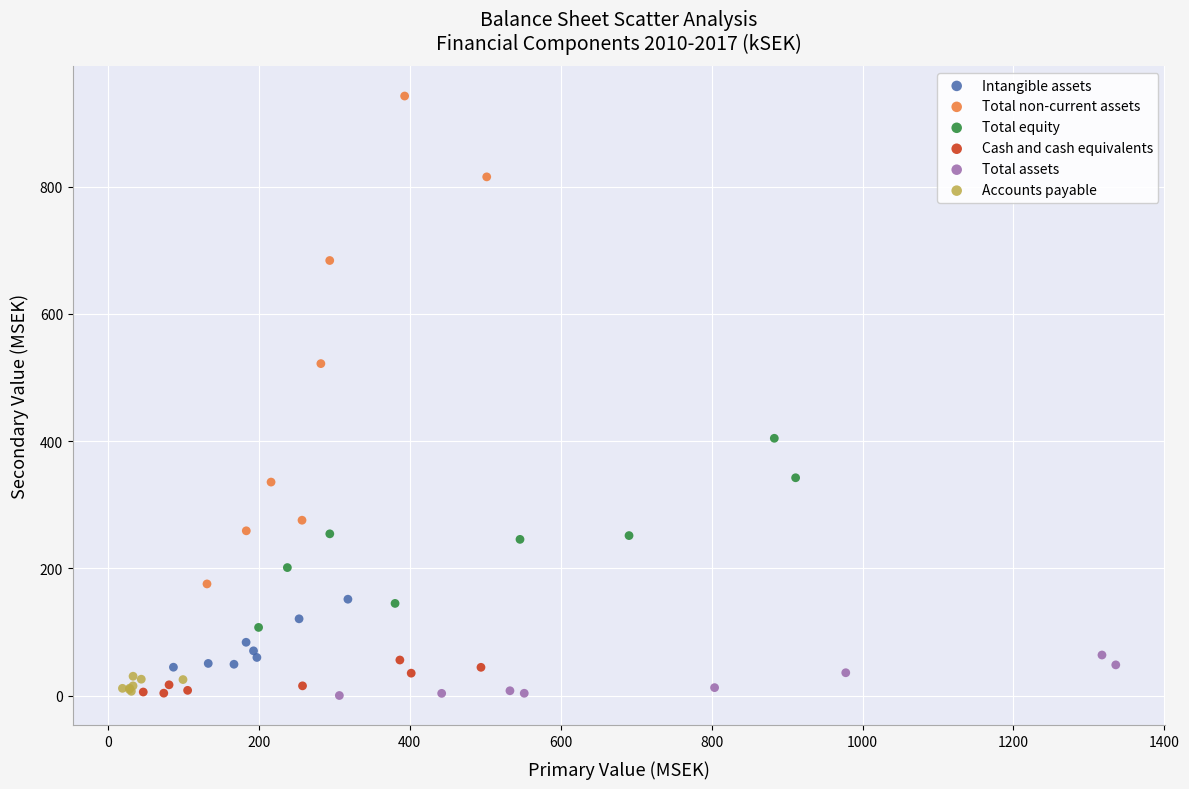

Which series has the largest Y range (max minus min)?

Total non-current assets